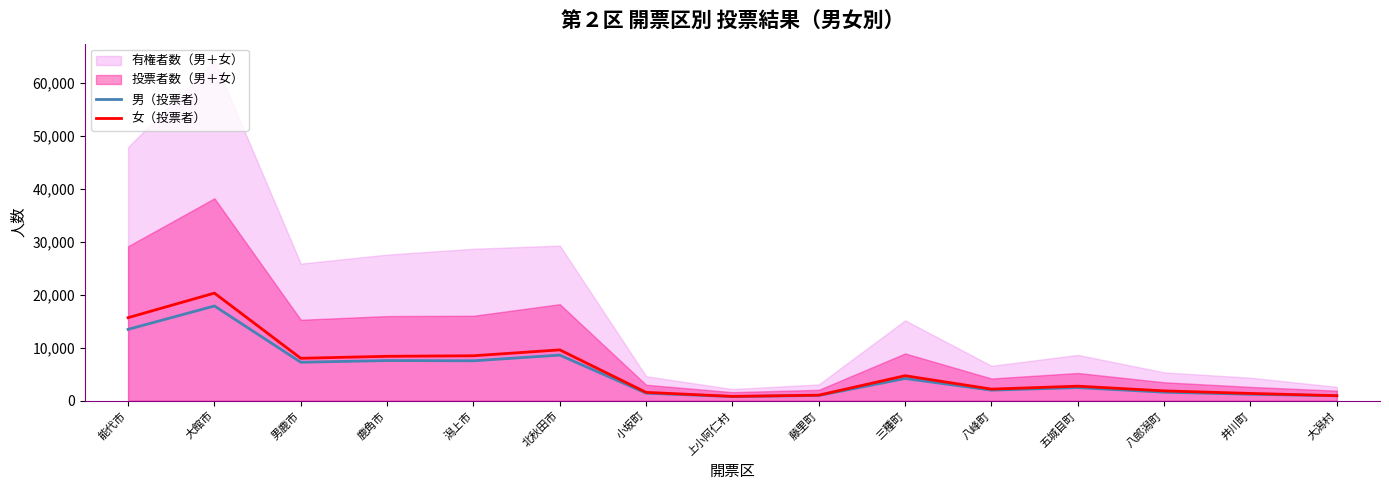

The 女（投票者） series shows 13770 at 男鹿市. True or false?

False